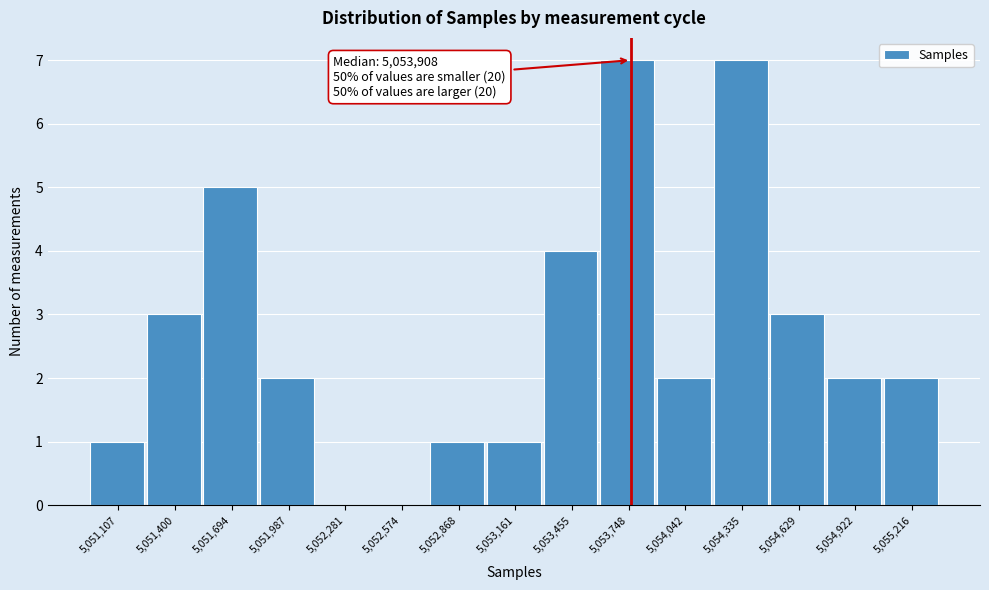

Reading left to right, what are all the values shown in this chart?

5,051,107=1	5,051,400=3	5,051,694=5	5,051,987=2	5,052,281=0	5,052,574=0	5,052,868=1	5,053,161=1	5,053,455=4	5,053,748=7	5,054,042=2	5,054,335=7	5,054,629=3	5,054,922=2	5,055,216=2